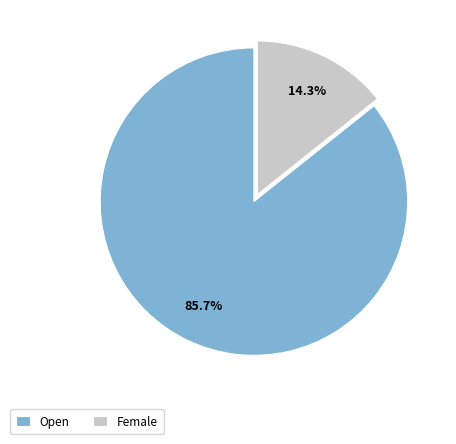

The Female slice represents 14% of the pie. True or false?

True